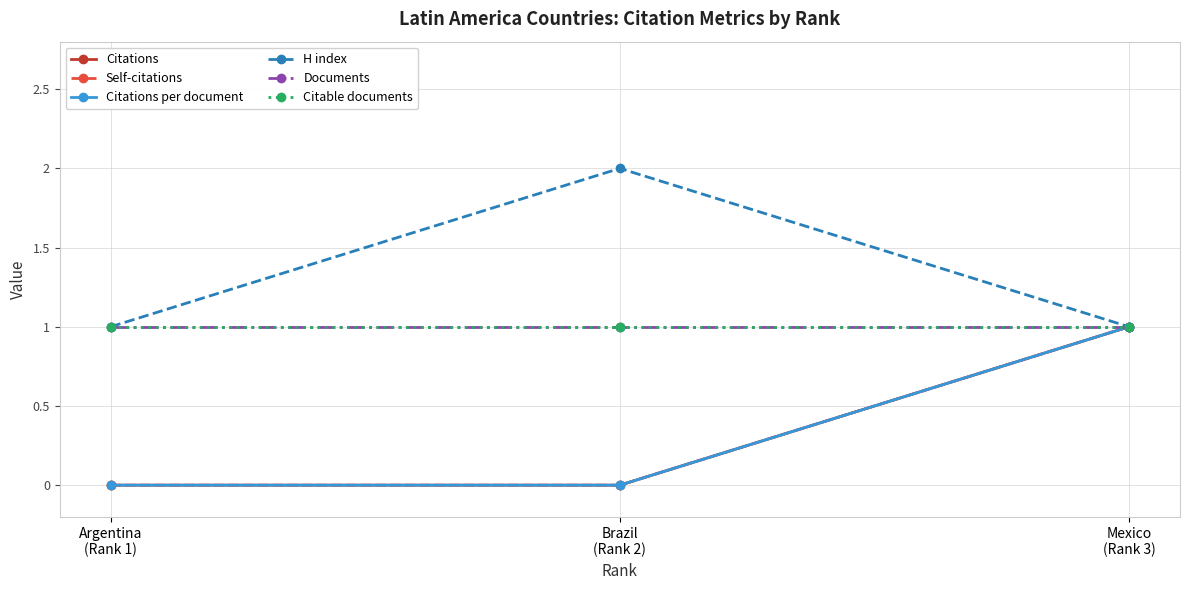

Is this an area chart (filled region under the line)?

No